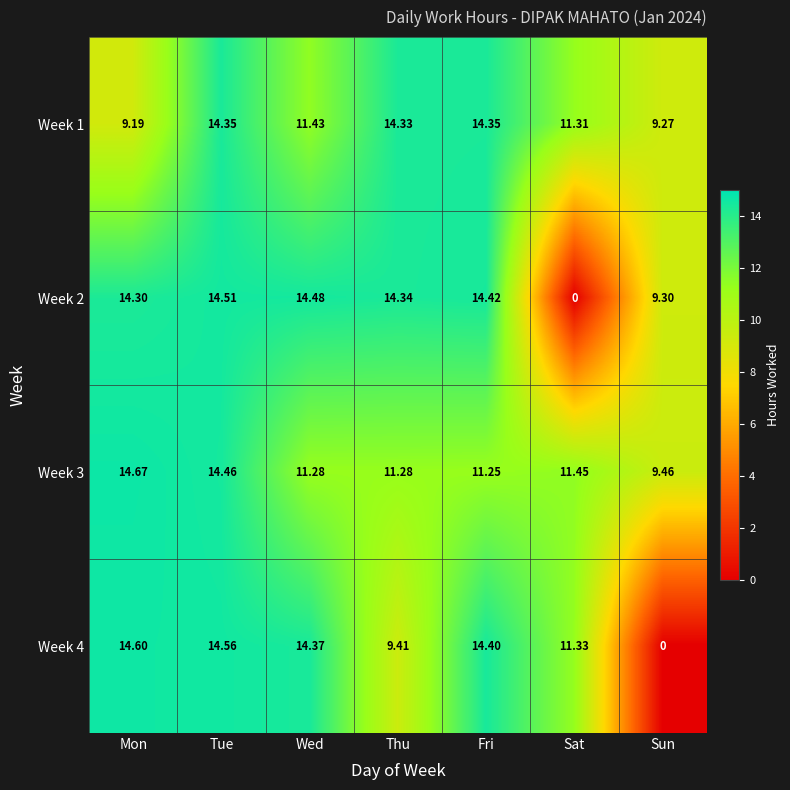

Which label corresponds to the largest value in the chart?

Mon